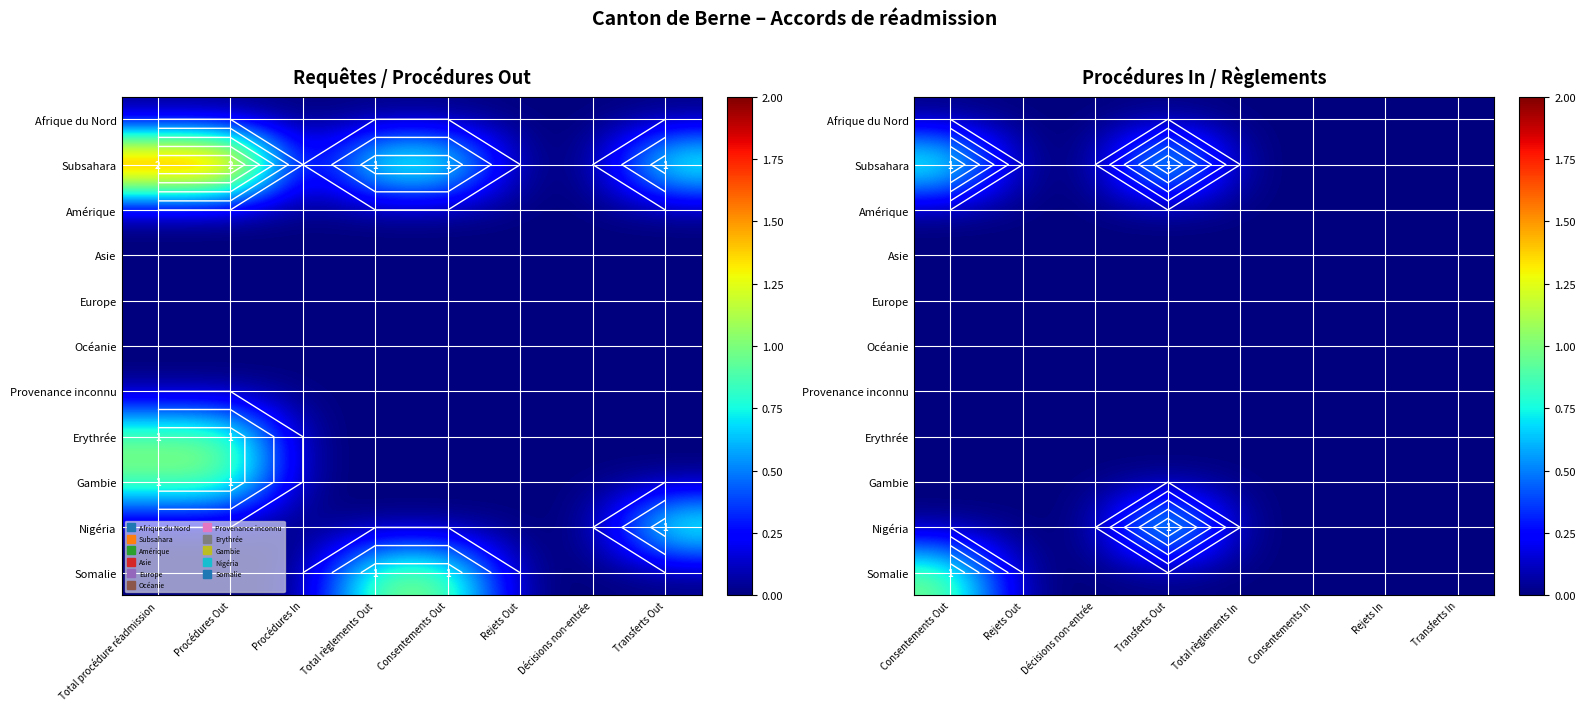

Which series has the widest spread of values?

Subsahara